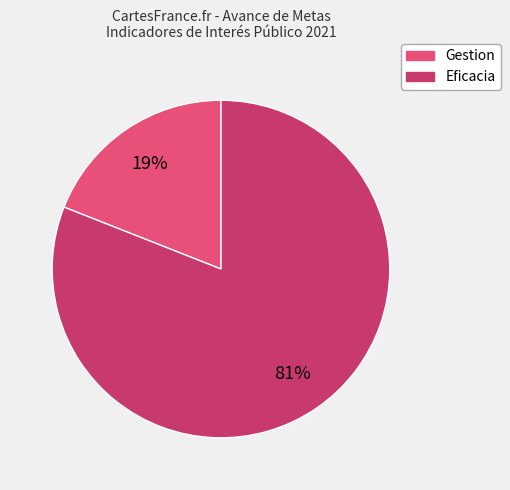

To the nearest percent, what is the difference between the largest and smallest slice percentages?

62%